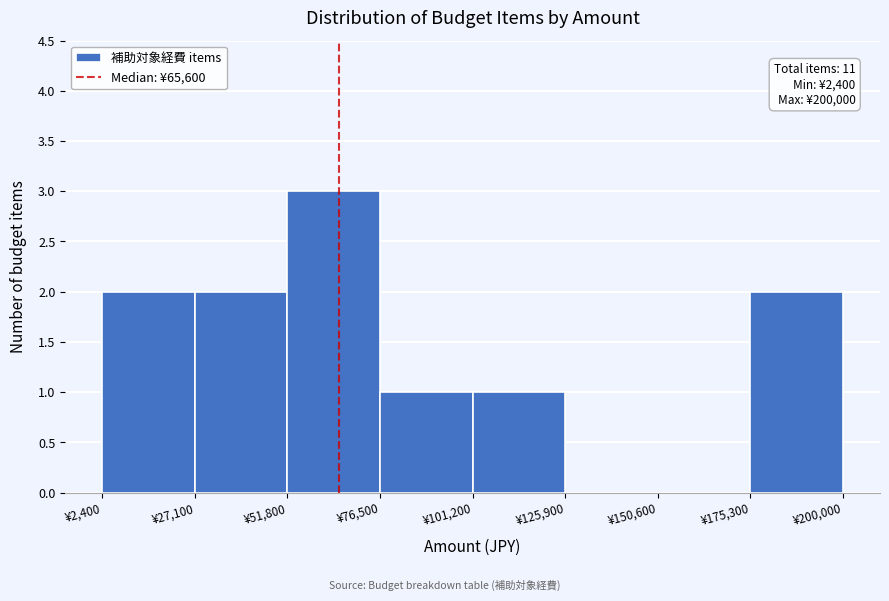

Over which range of the x-axis is the bar tallest?

50000 to 75000